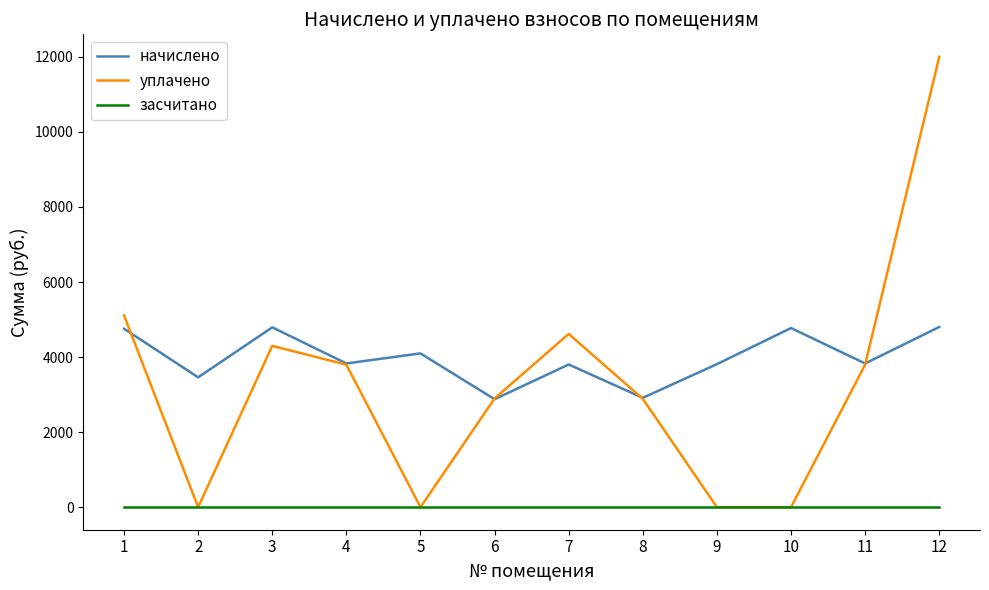

Read the уплачено value at 6.

2896.4